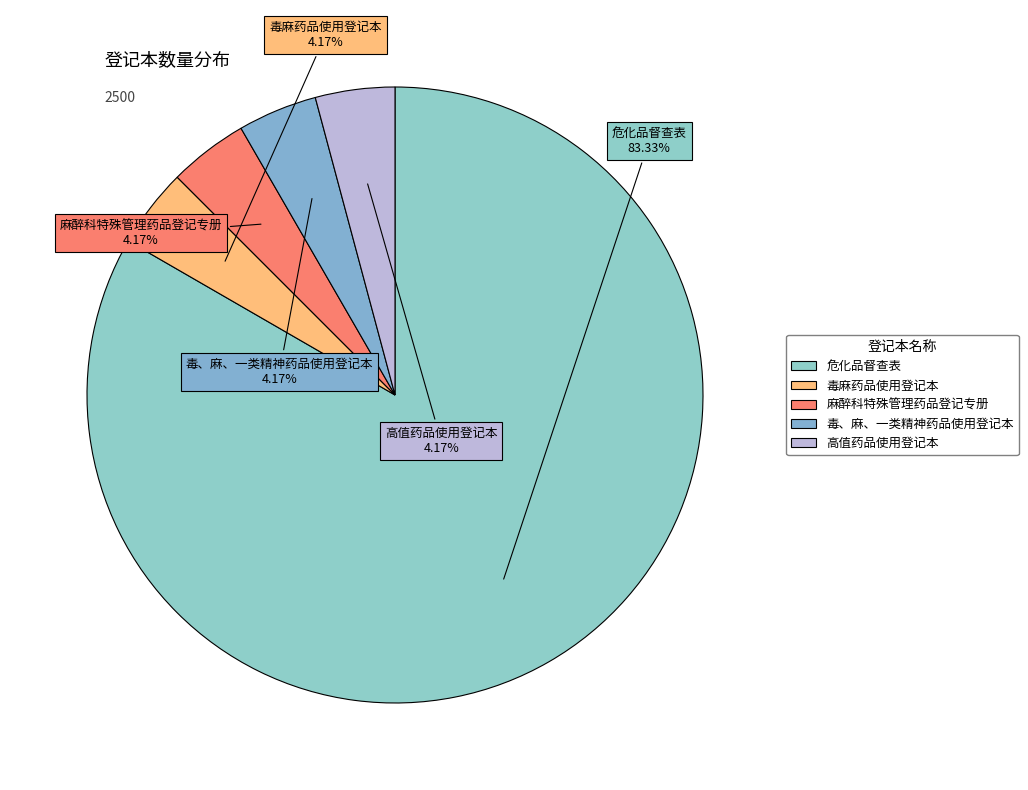

Do 高值药品使用登记本 and 麻醉科特殊管理药品登记专册 together represent more than half of the pie?

No